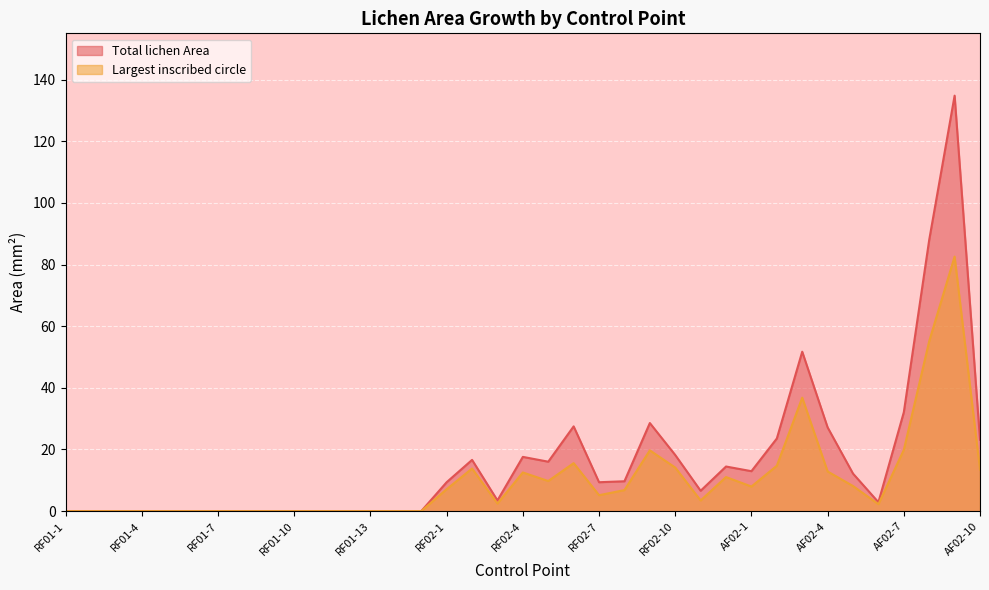

Between AF02-8 and AF02-7, which is larger?

AF02-8